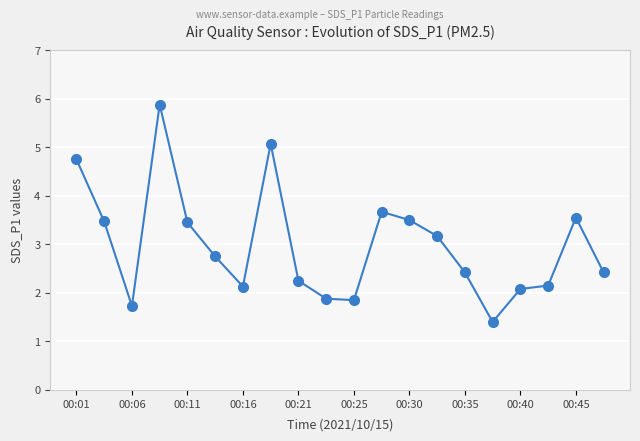

What is the smallest value displayed?

1.4